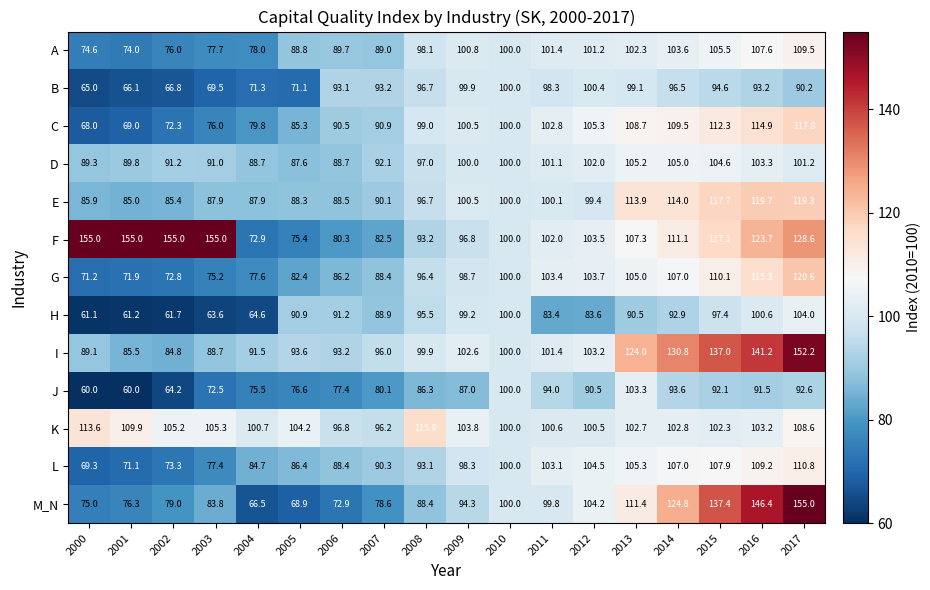

What is the sum of the G values at 2015 and 2000?

181.3